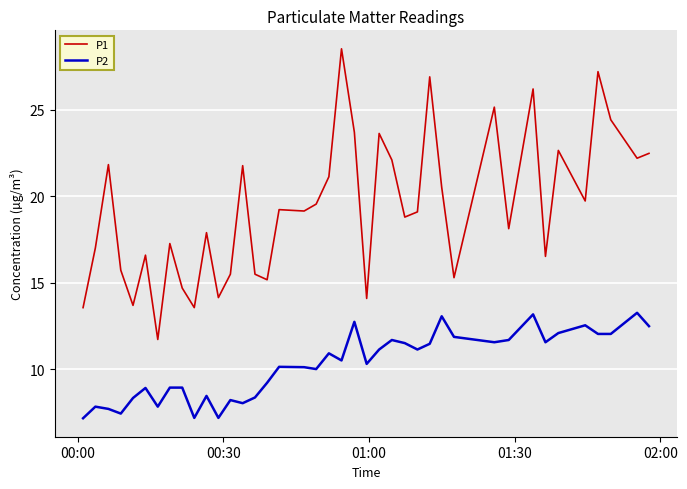

True or false: P1 and P2 cross at least once.

False